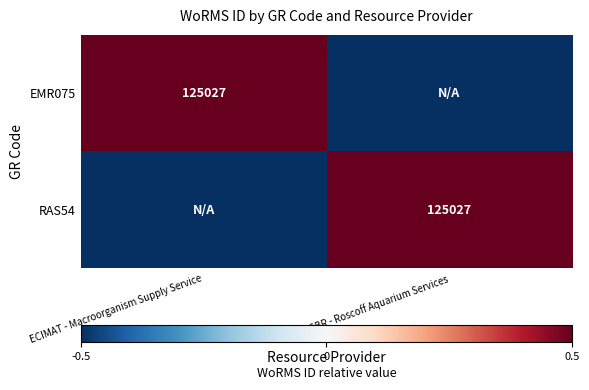

The RAS54 series shows 125027.0 at SBR - Roscoff Aquarium Services. True or false?

True